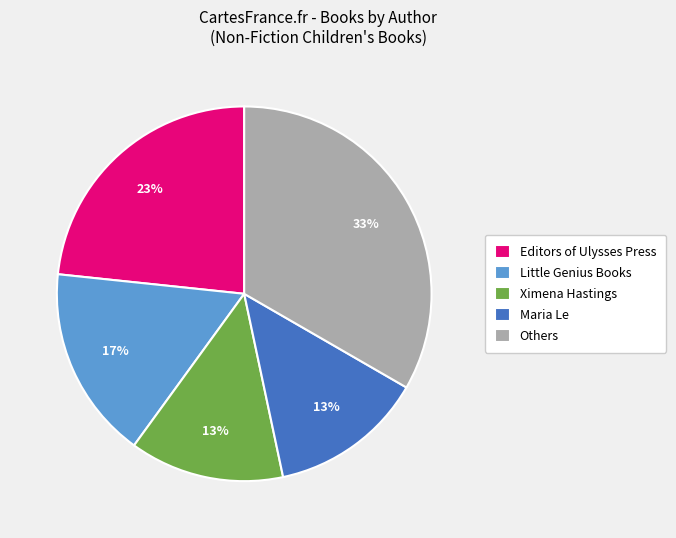

Is it true that Others is 33% of the pie?

True